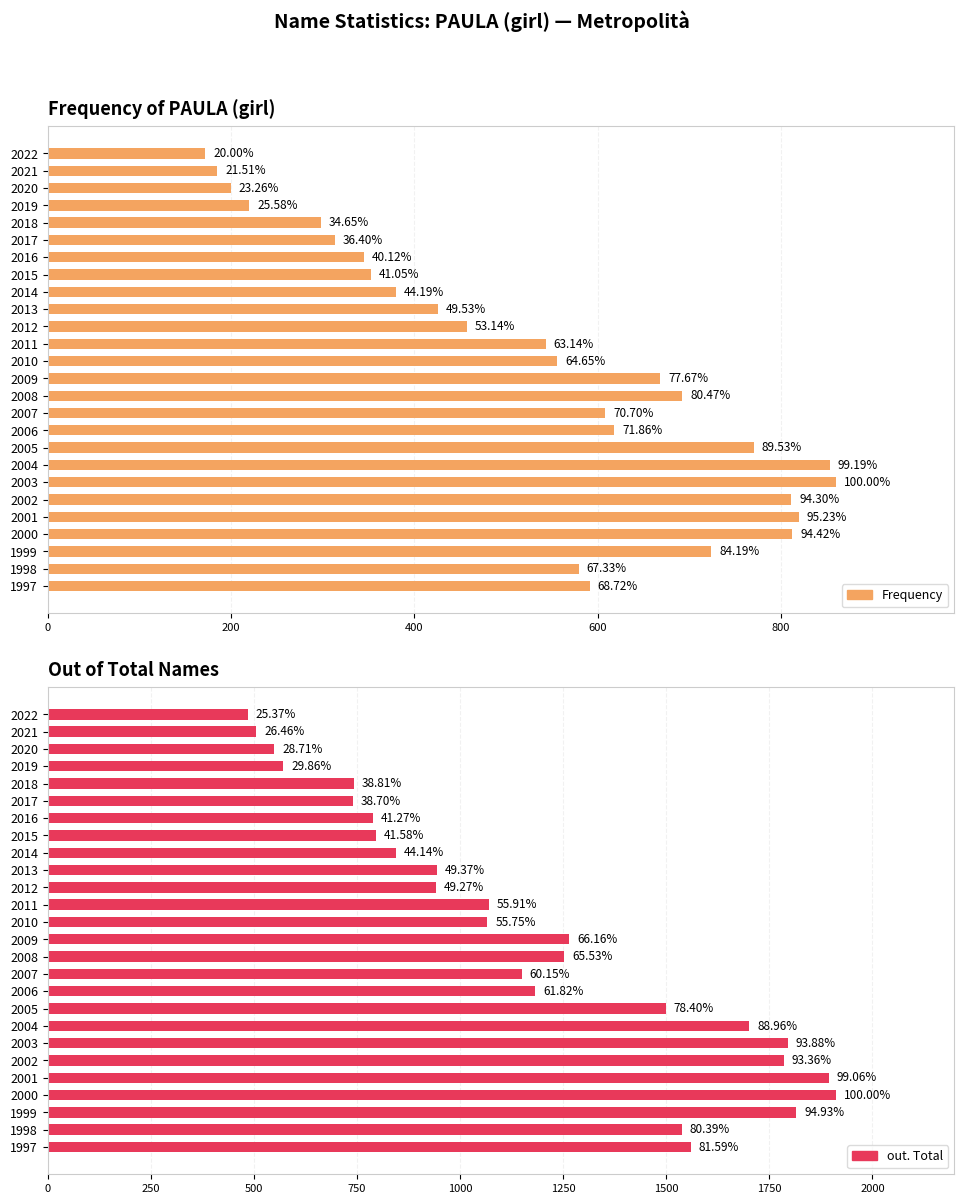

How many groups of bars are there?

26